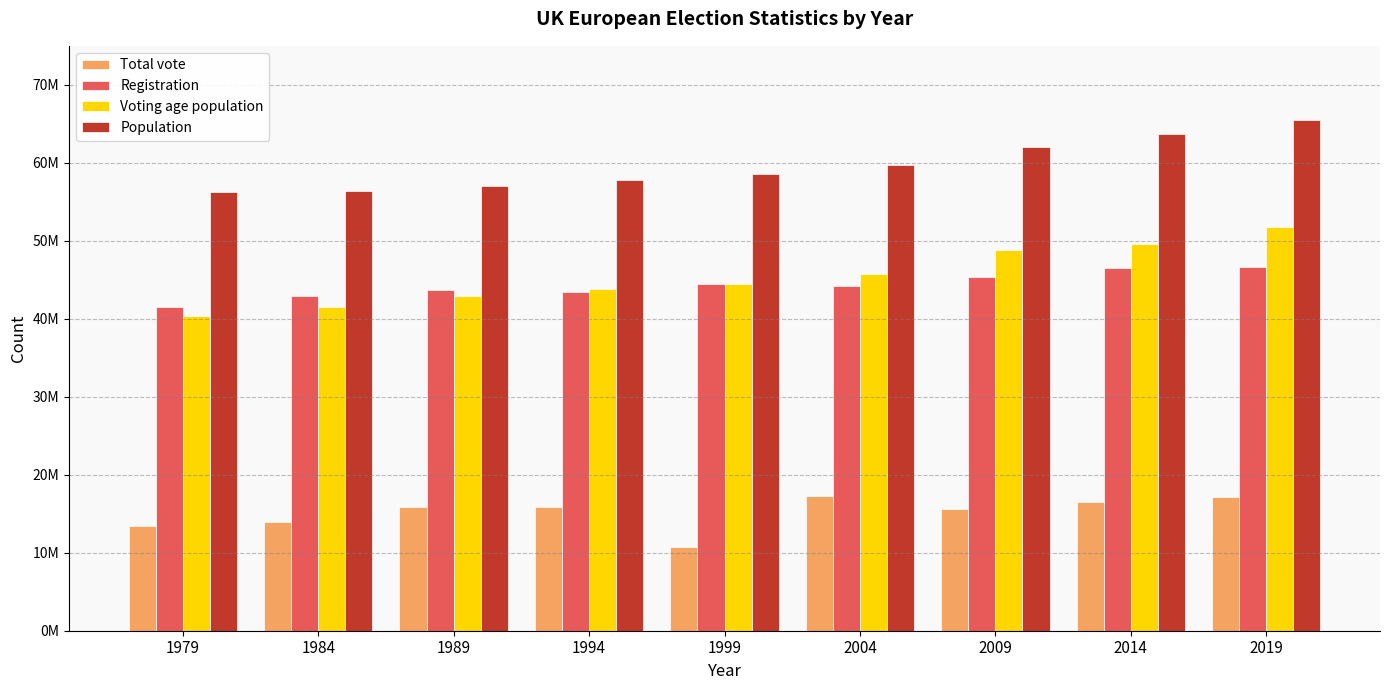

What are all the series names shown in the legend?

Total vote, Registration, Voting age population, Population